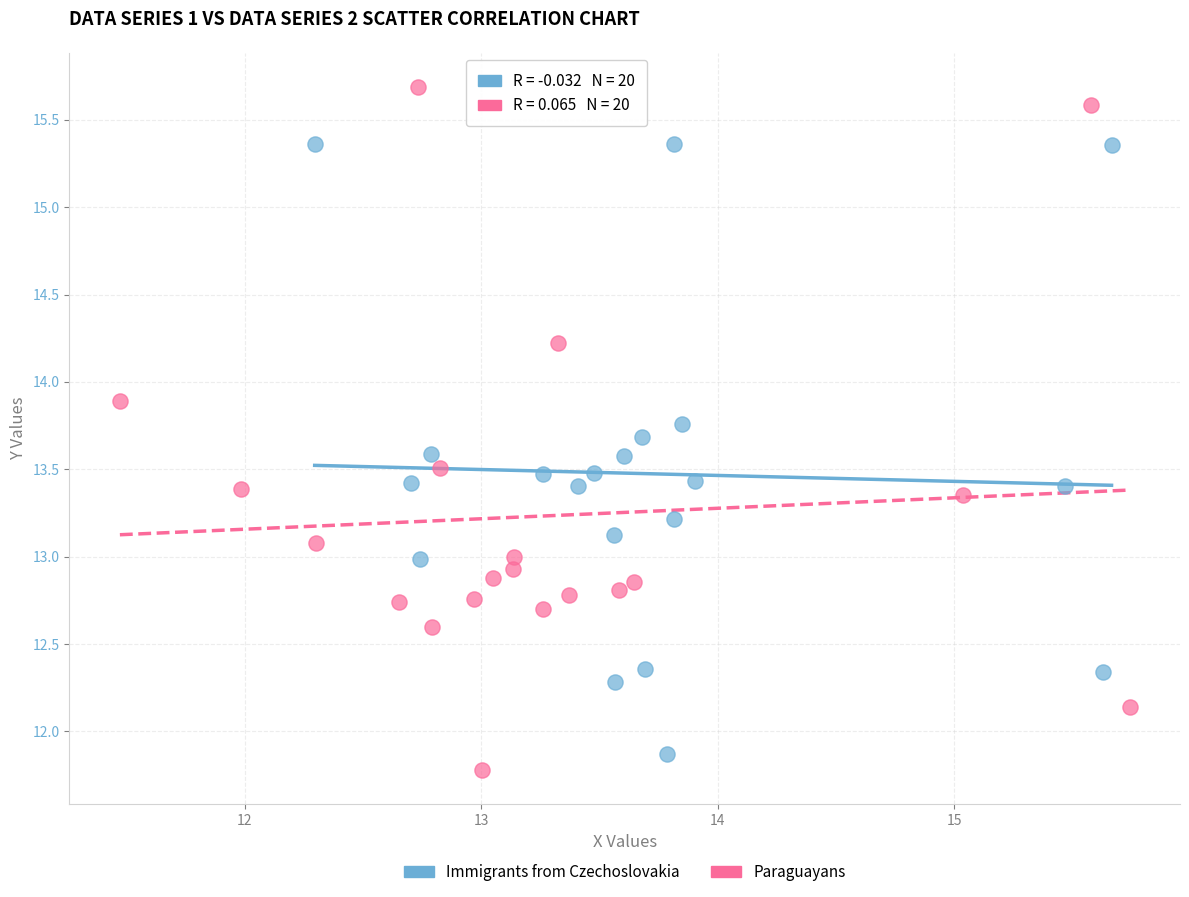

Which series contains the highest Y value?

Paraguayans